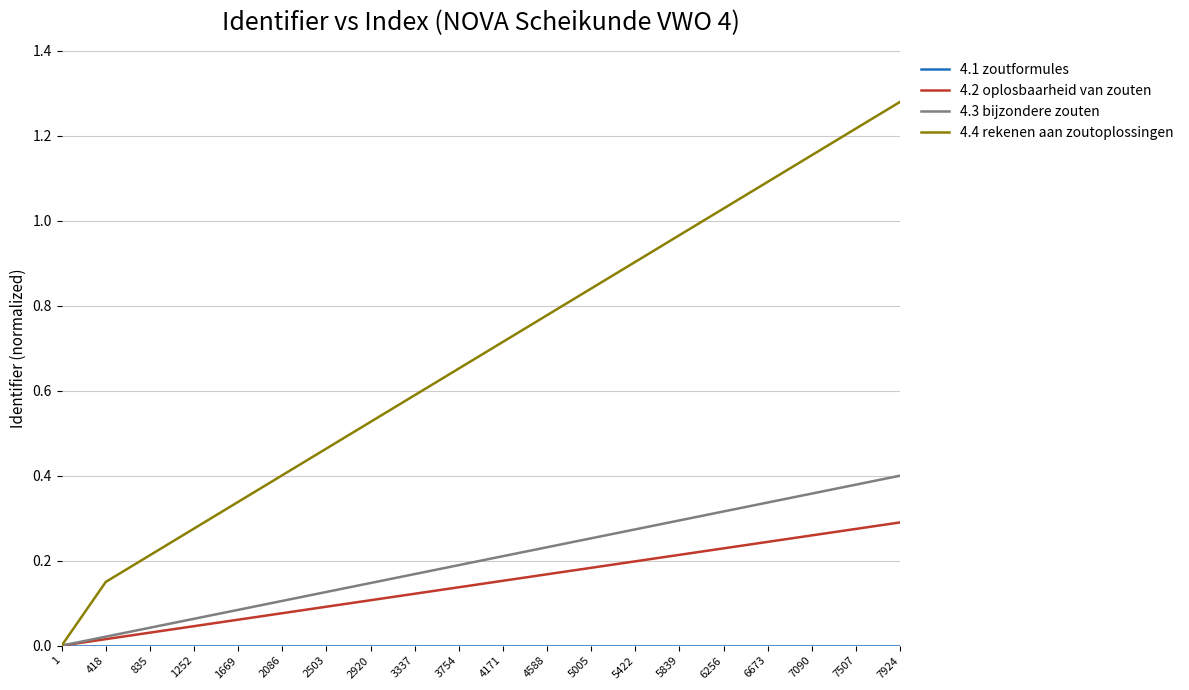

The value of 4.4 rekenen aan zoutoplossingen at 7090 is 1.7. True or false?

False